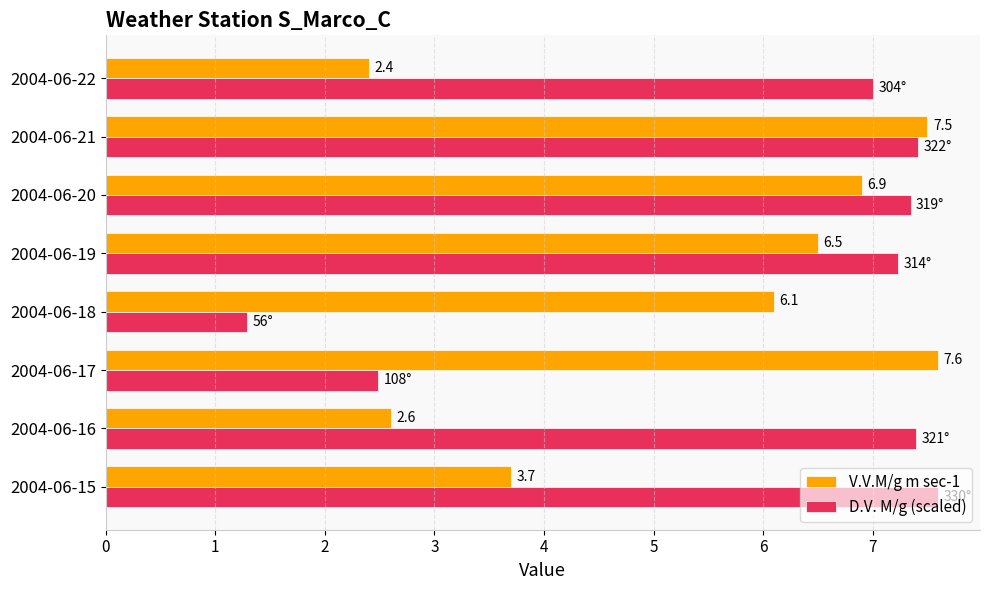

Where is D.V. M/g (scaled) nearest to the value 4?

2004-06-17